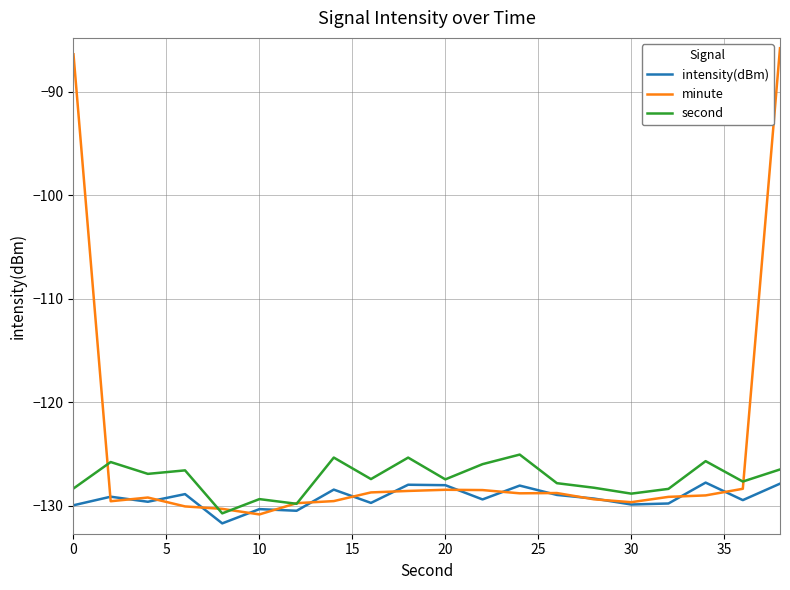

Which series has the largest total across all categories?

minute